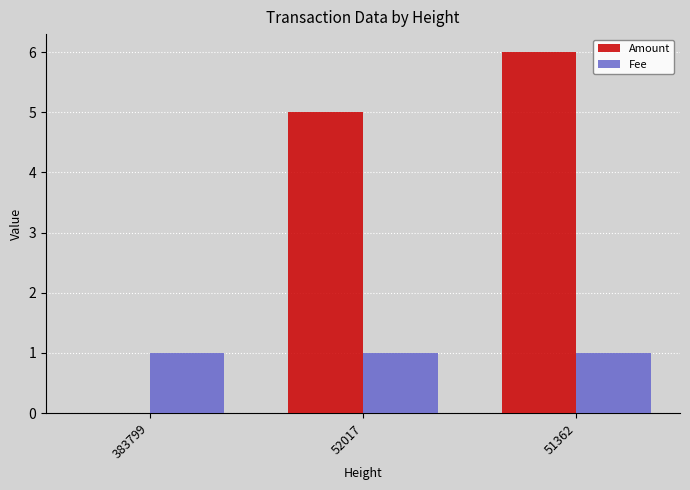

Between 383799 and 51362, which series saw the biggest shift?

Amount